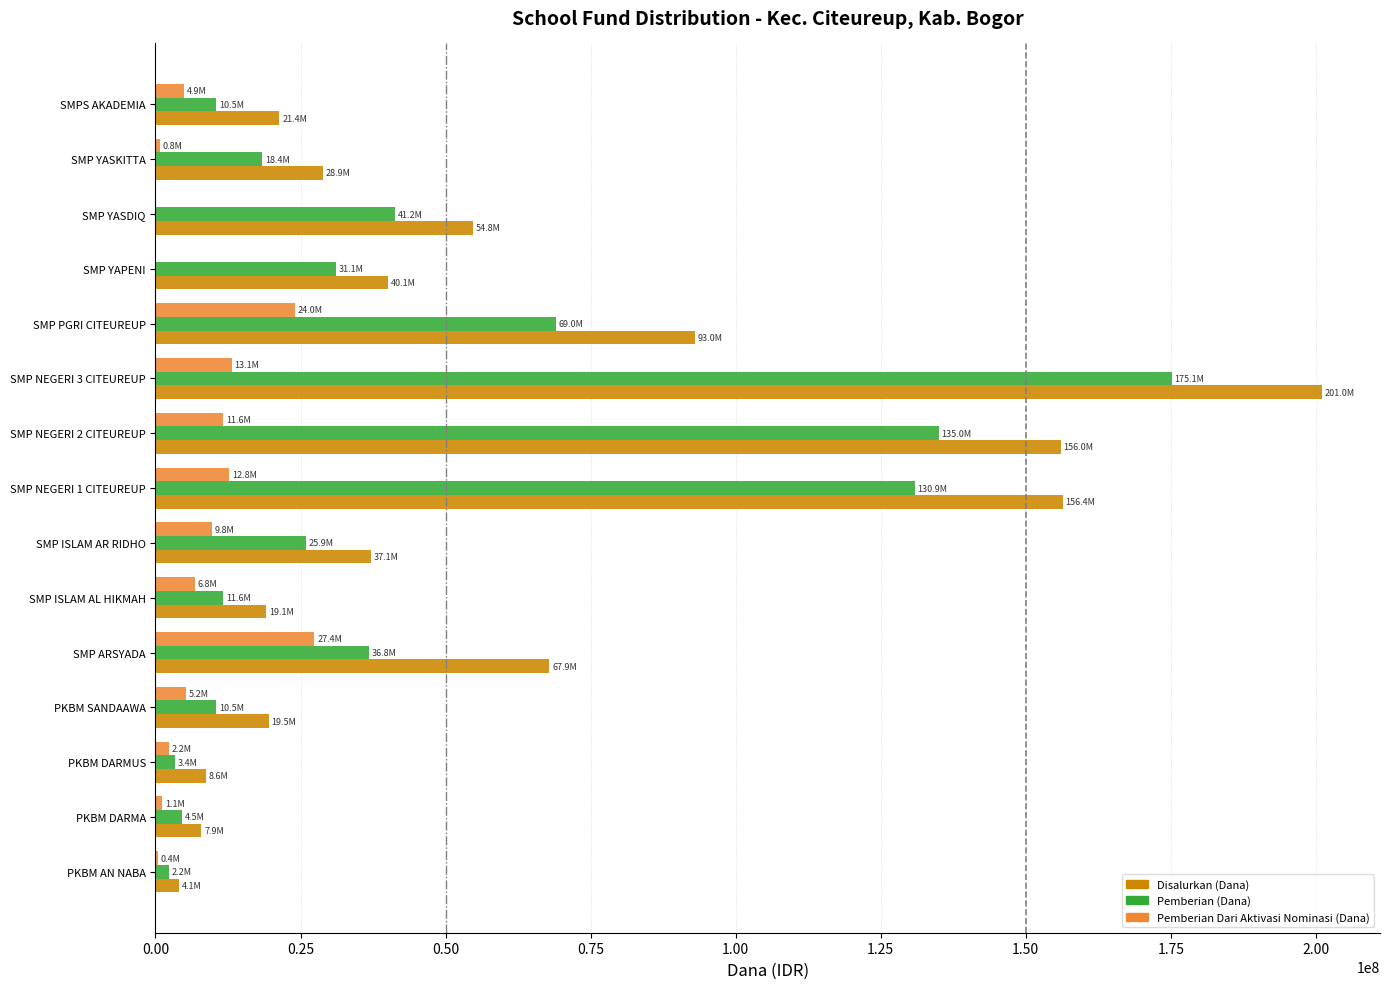

What is the highest value of the Pemberian (Dana) series?

175125000